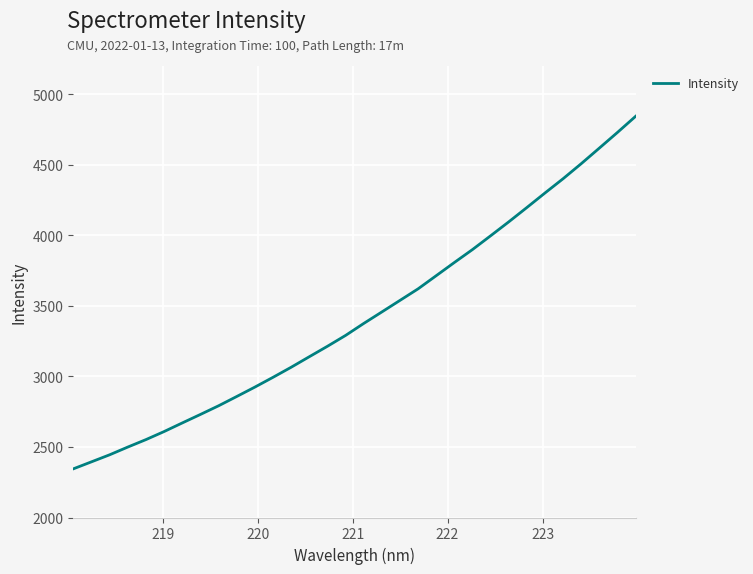

How many lines are shown in the chart?

1